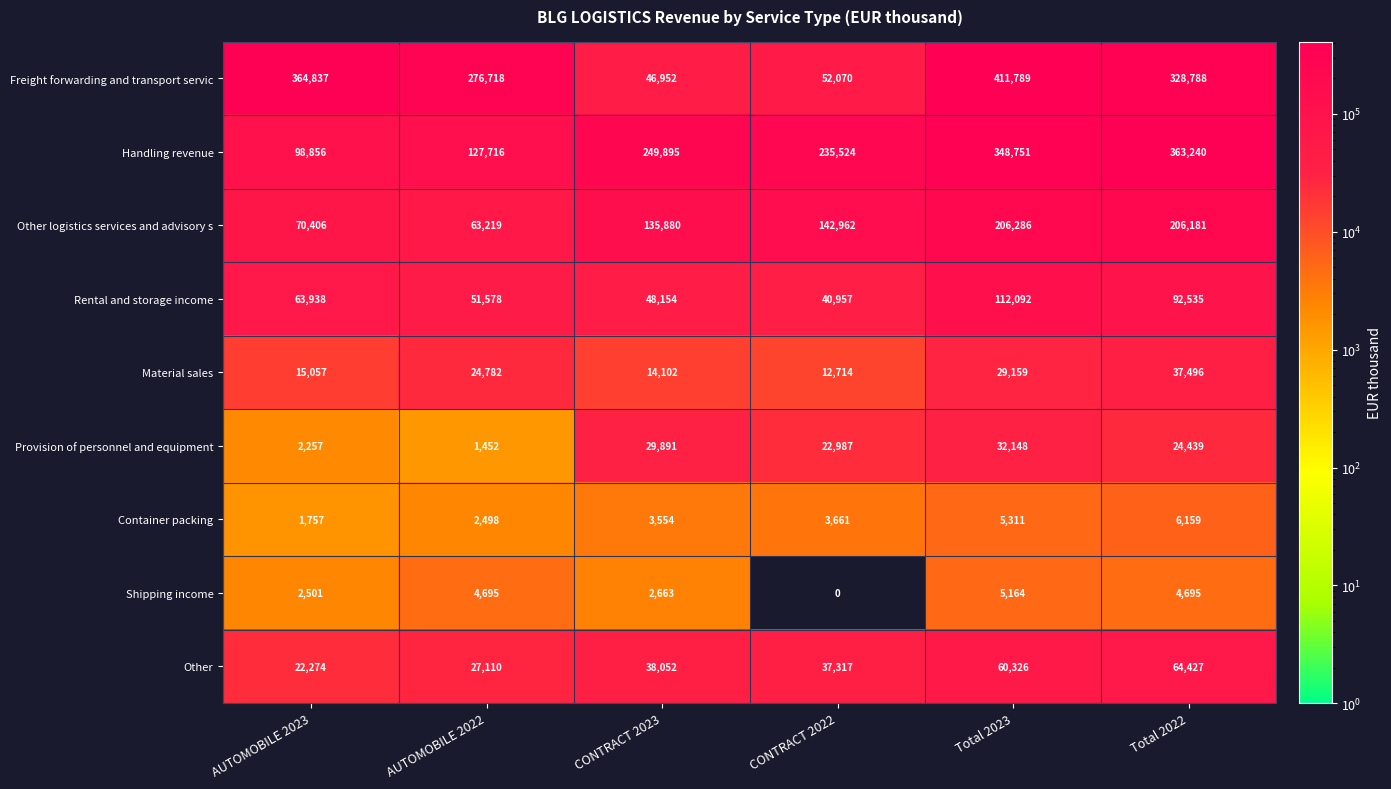

Count the number of data series in this chart.

9